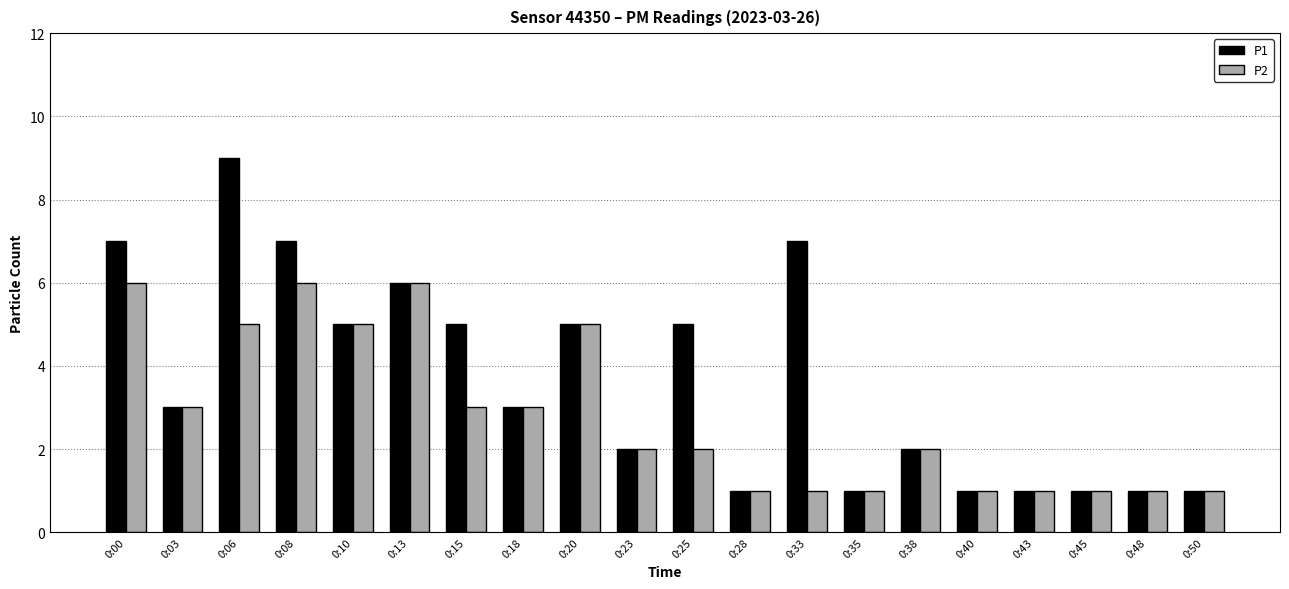

True or false: P2 has a value of 1 at 0:50.

True